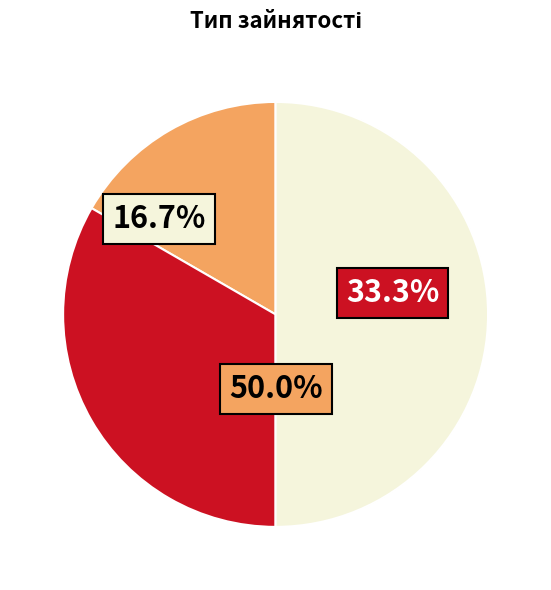

Is there a majority slice in this chart?

No